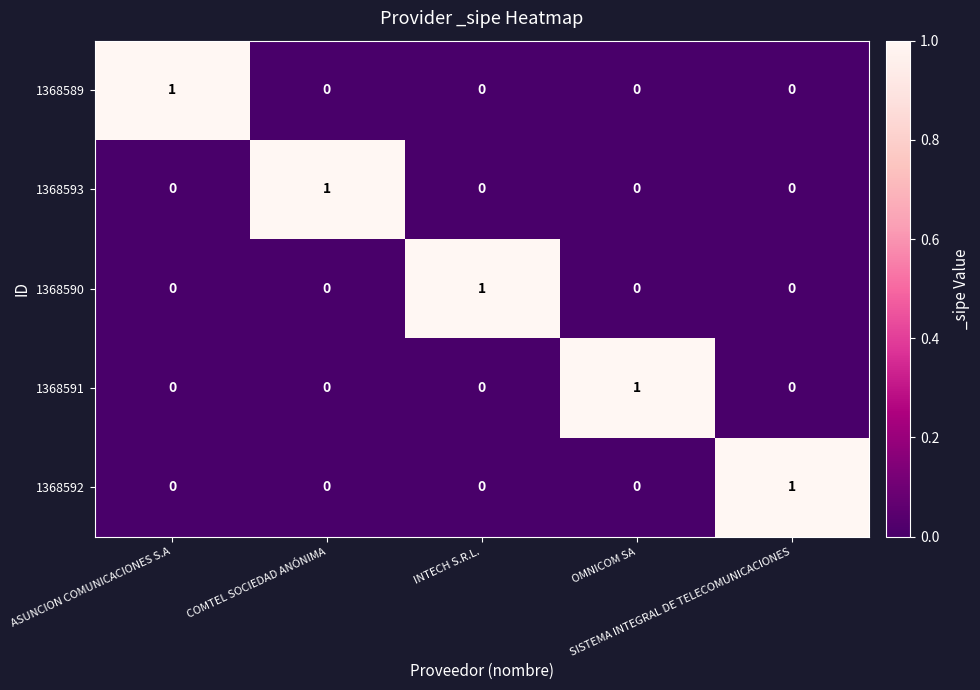

How many 1368589 values are between 0 and 1?

5